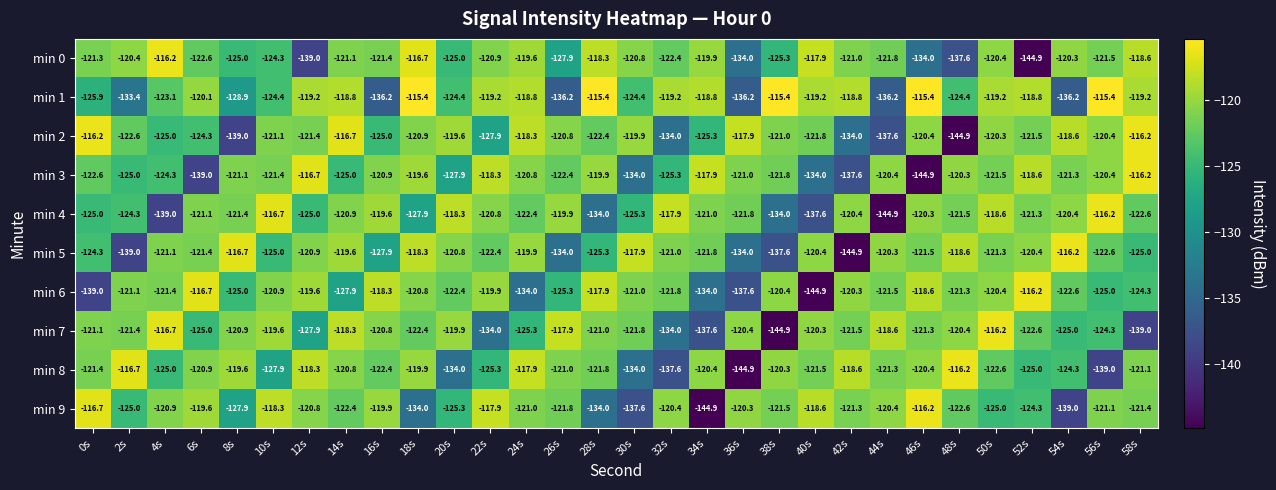

Which series has the largest total across all categories?

min 1